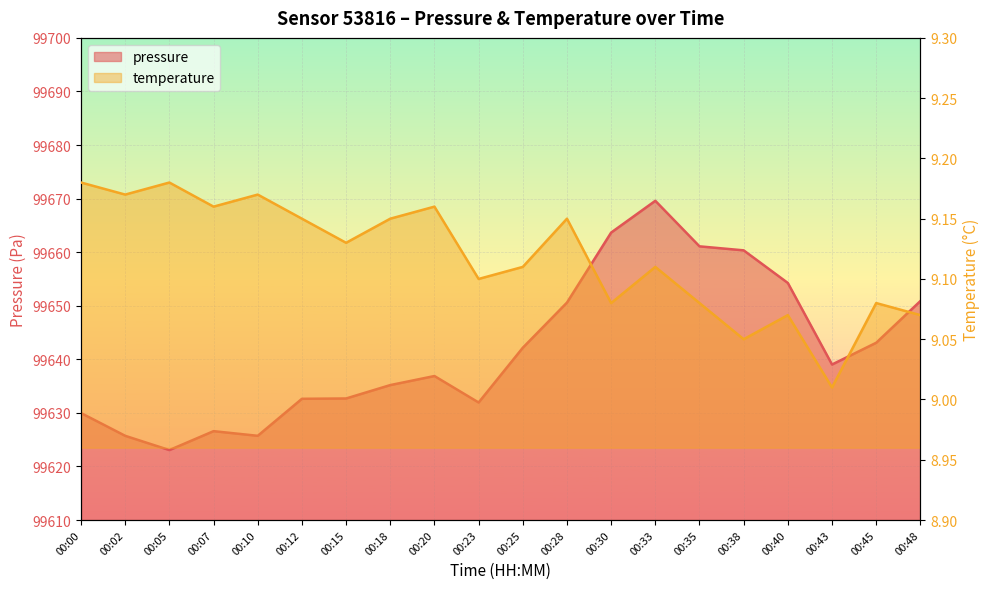

List the series in order of their peak value, lowest first.

temperature, pressure